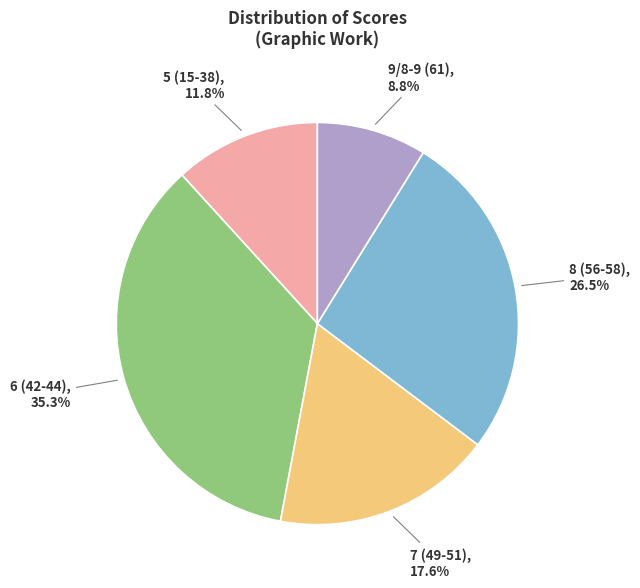

Which has a higher value, 5 (15-38) or 7 (49-51)?

7 (49-51)